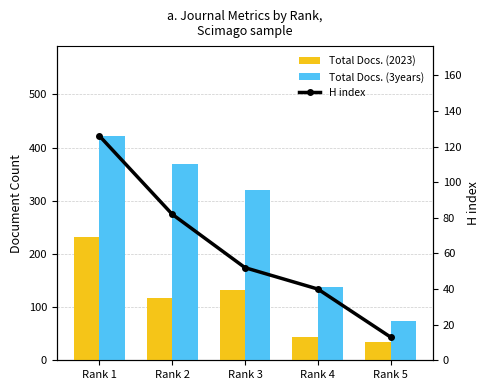

What is the difference between the H index values at Rank 5 and Rank 2?

69